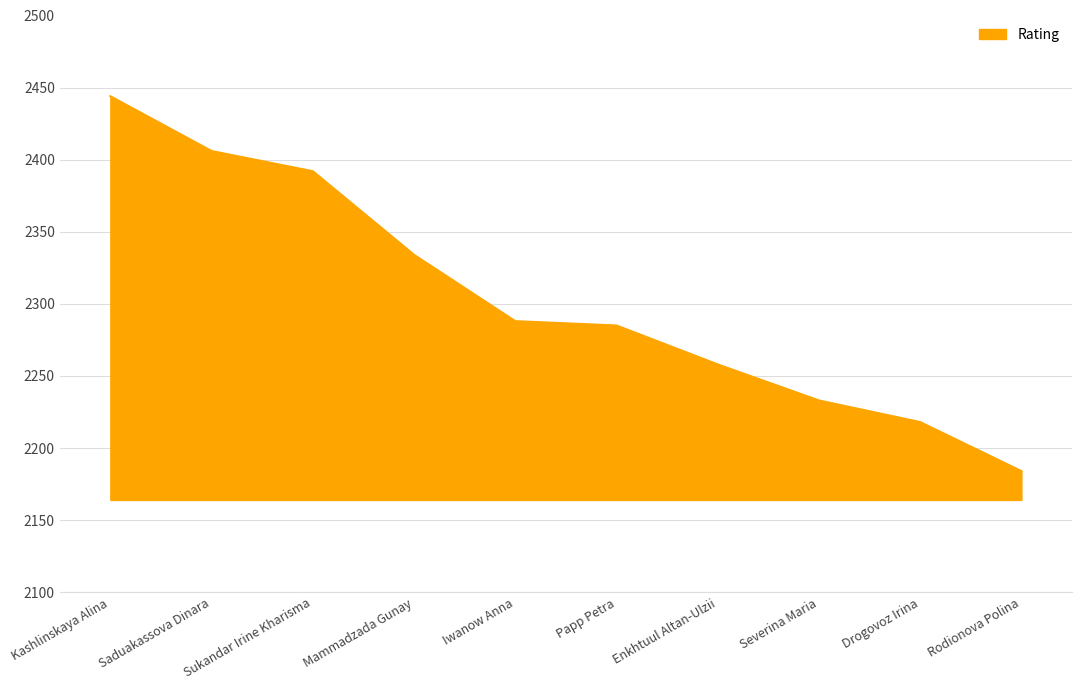

Reading left to right, what are all the values shown in this chart?

Kashlinskaya Alina=2444	Saduakassova Dinara=2406	Sukandar Irine Kharisma=2392	Mammadzada Gunay=2334	Iwanow Anna=2288	Papp Petra=2285	Enkhtuul Altan-Ulzii=2258	Severina Maria=2233	Drogovoz Irina=2218	Rodionova Polina=2184